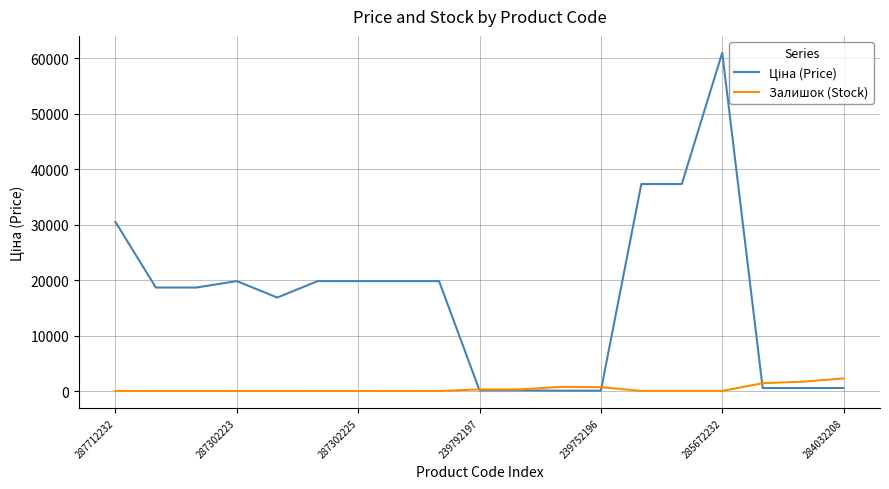

What is the average value of the Залишок (Stock) series?

391.6